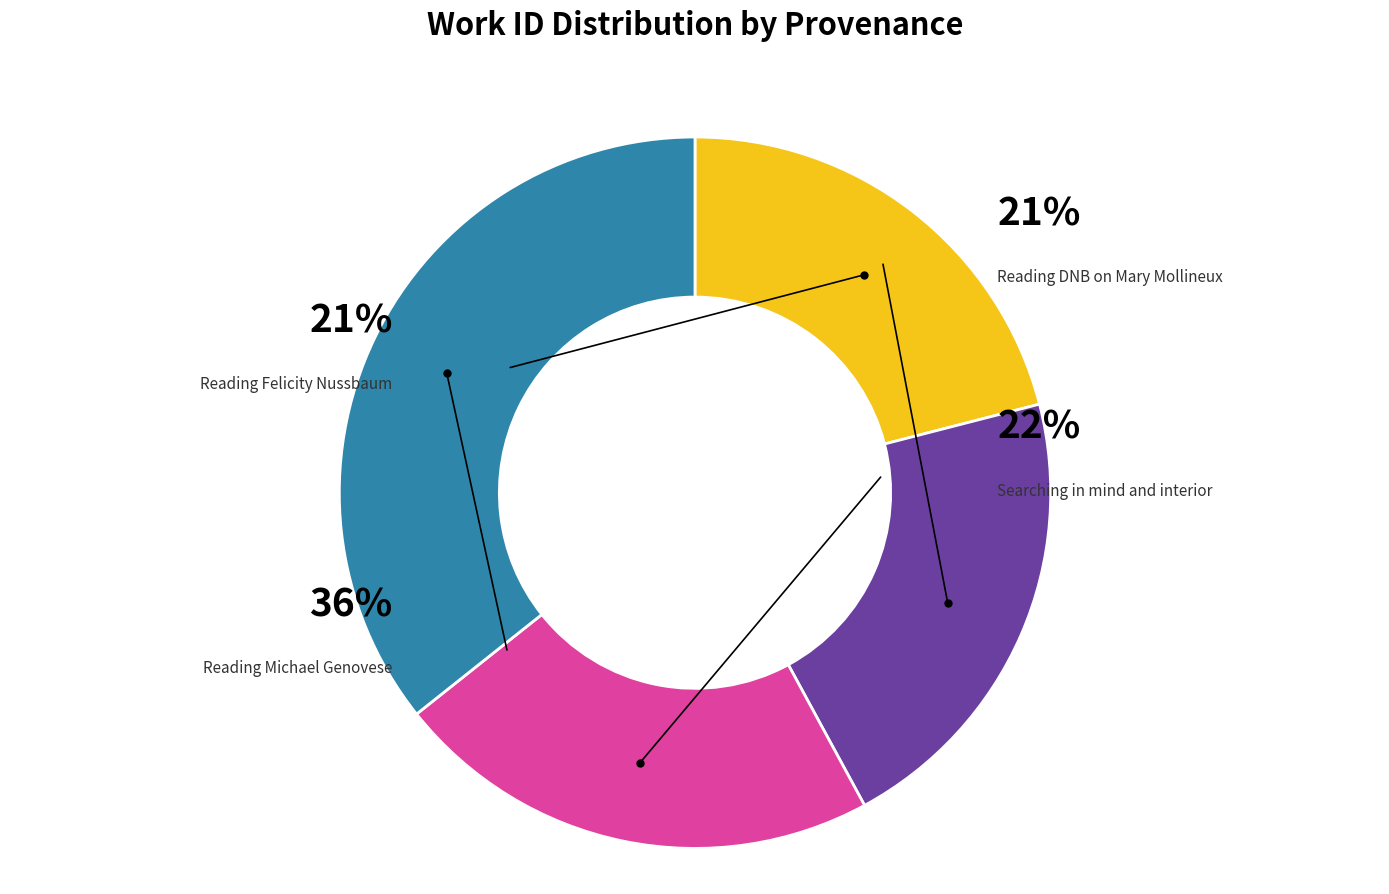

True or false: Reading Felicity Nussbaum accounts for 21% of the total.

True